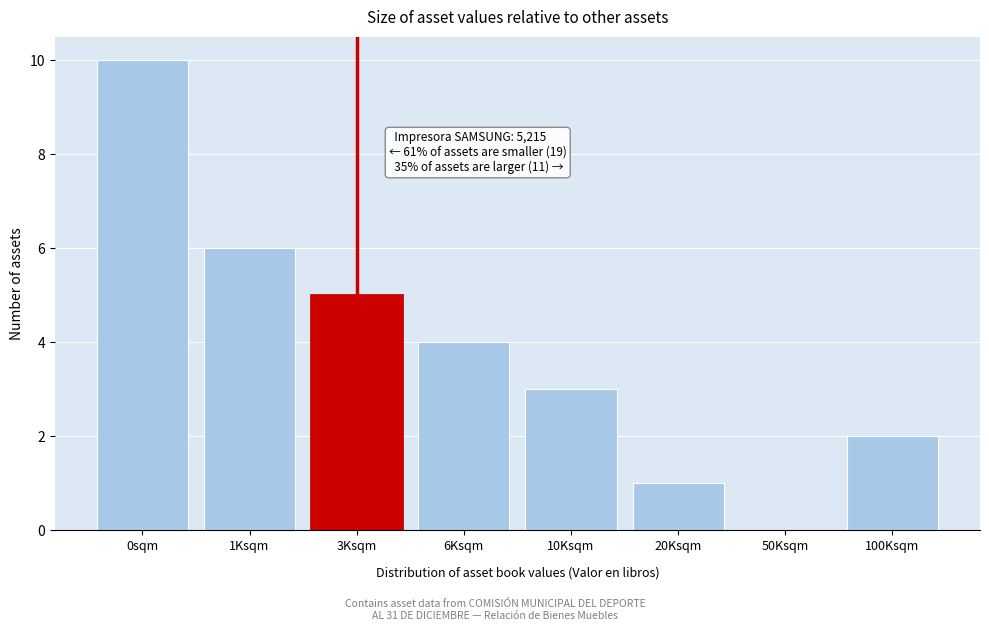

Reading left to right, what are all the values shown in this chart?

0sqm=10	1Ksqm=6	3Ksqm=5	6Ksqm=4	10Ksqm=3	20Ksqm=1	50Ksqm=0	100Ksqm=2